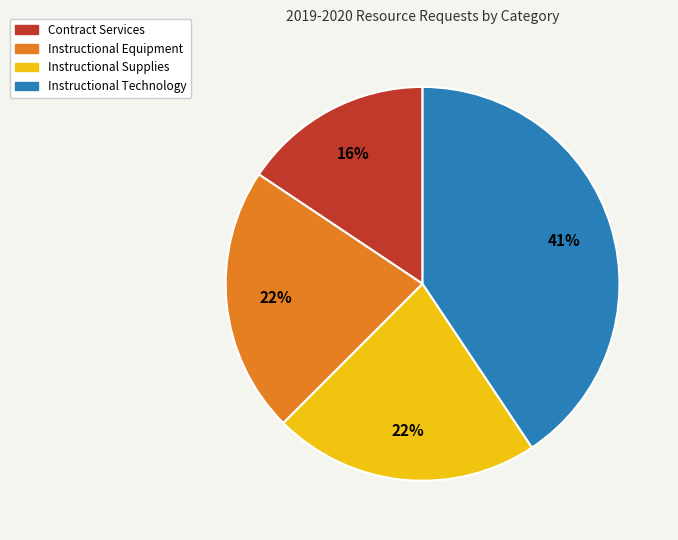

Does Instructional Equipment represent more than half of the total?

No